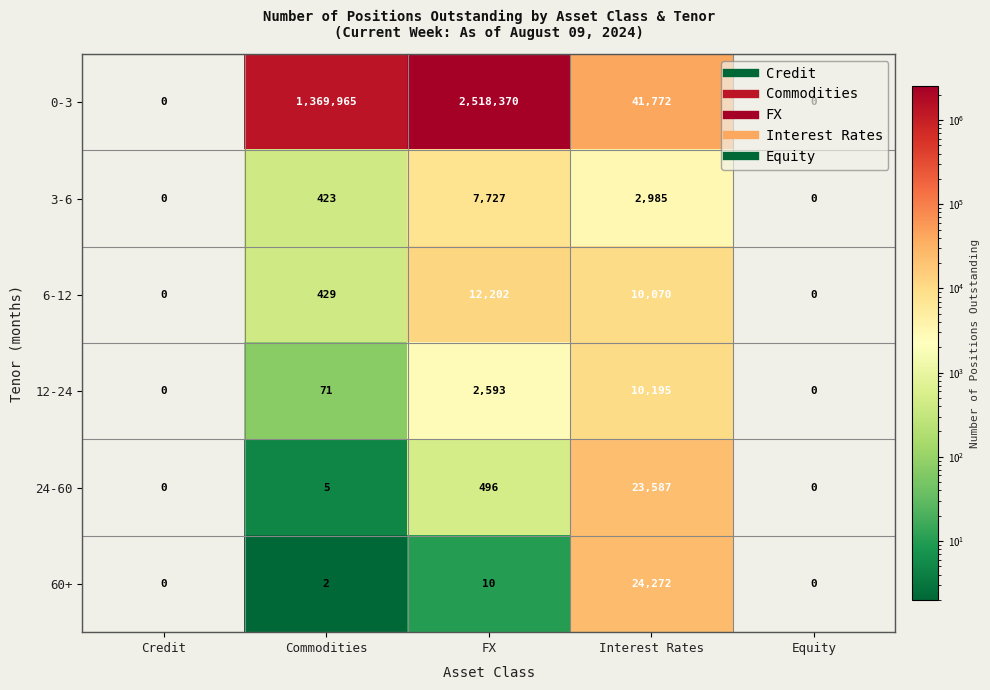

What is the average value of the 12-24 series?

2572